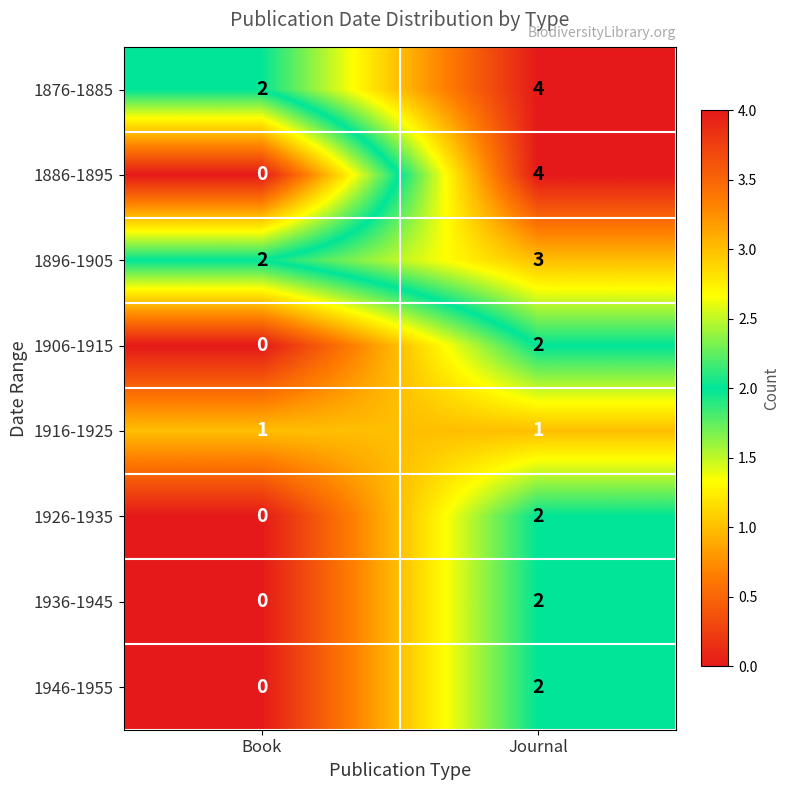

What is the total value across all series at Journal?

20